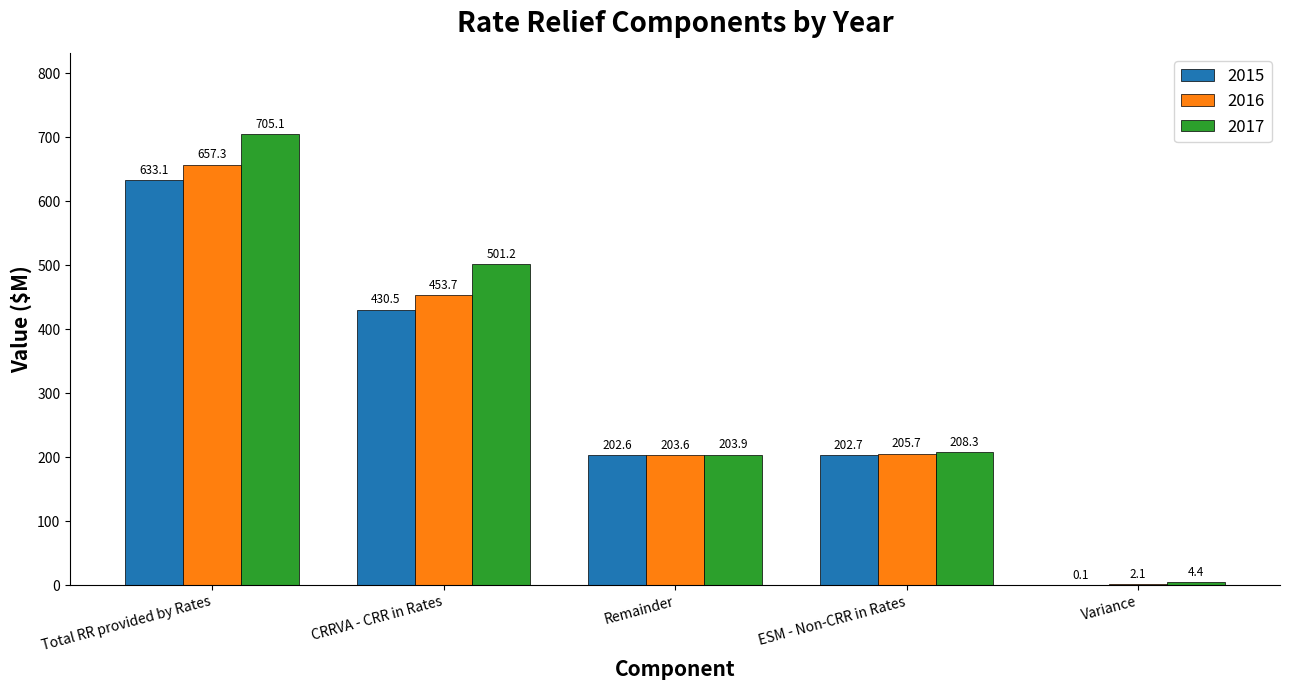

How many values in the 2016 series exceed 205?

3